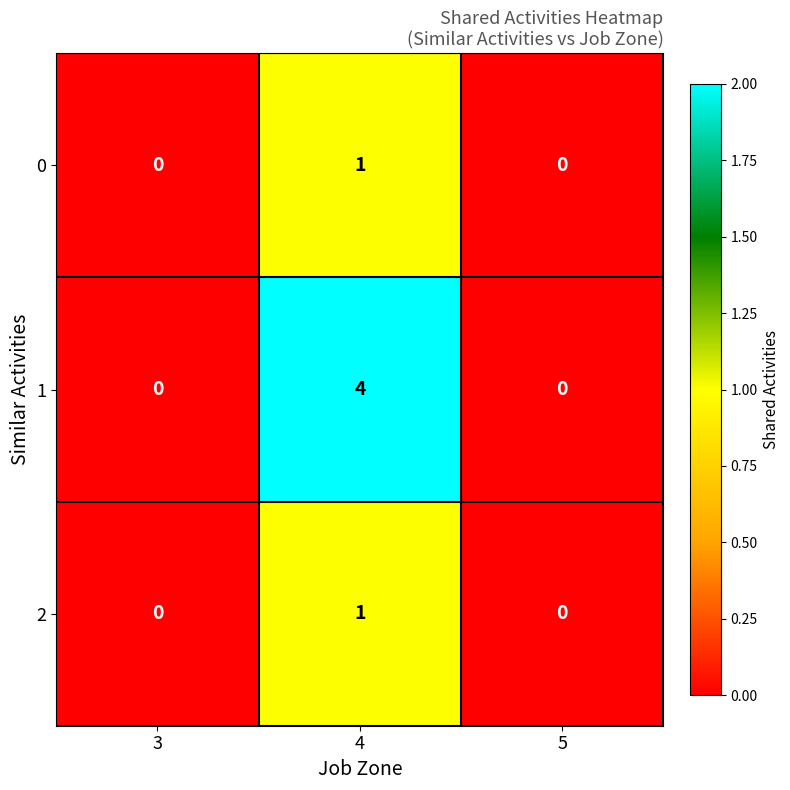

True or false: 1 has a value of 0 at 5.

True